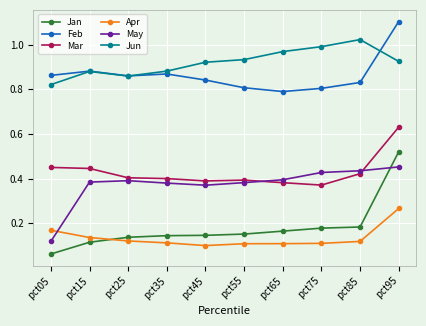

Count the Apr values in the range 0 to 1.

10